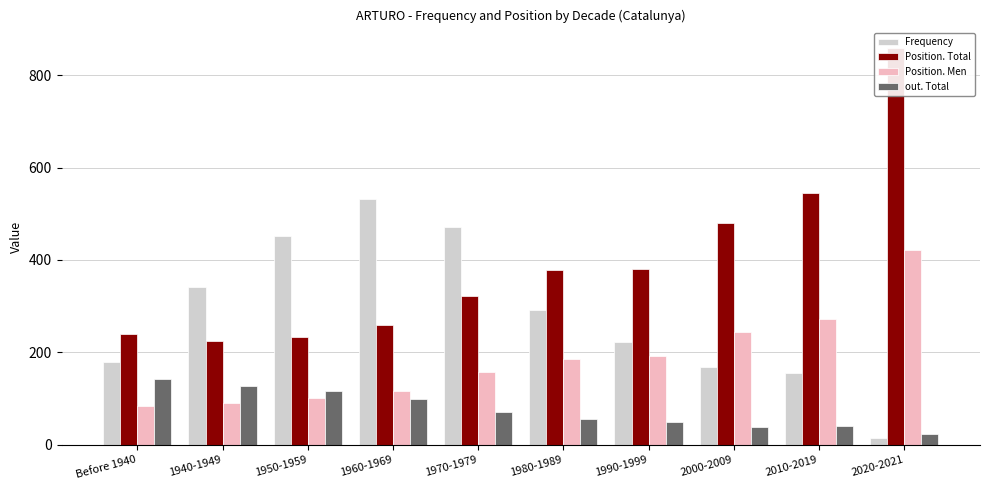

How many data points does each series have?

10